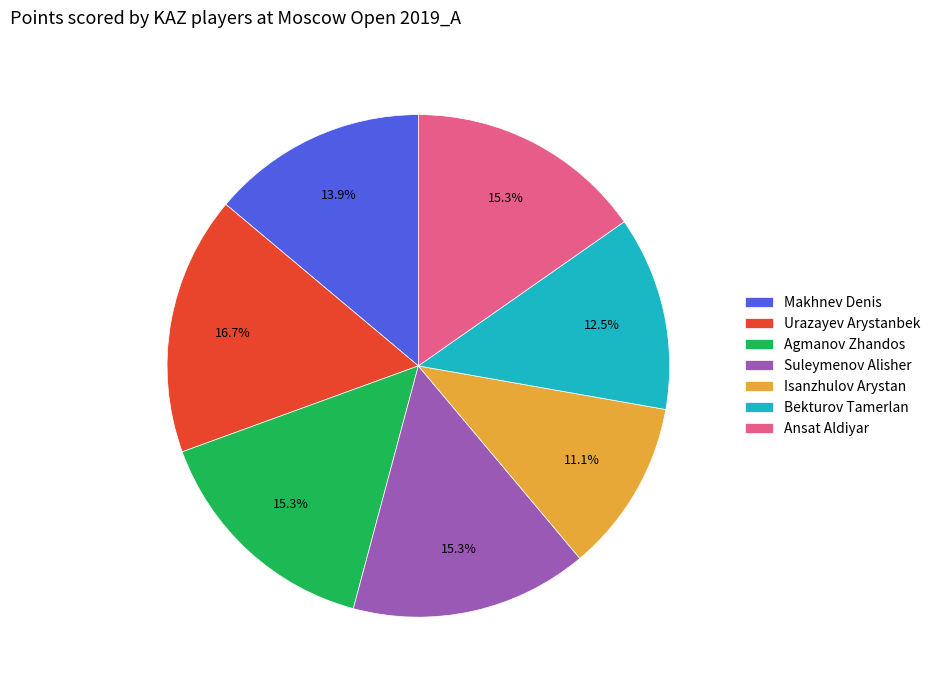

Which slice is the smallest?

Isanzhulov Arystan